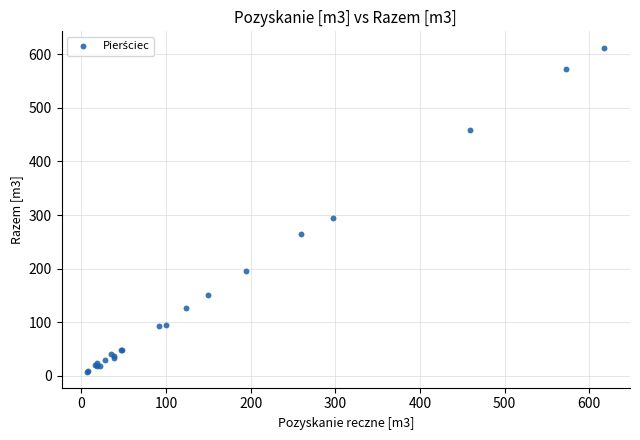

What Y value in the scatter plot is closest to 310?

294.6